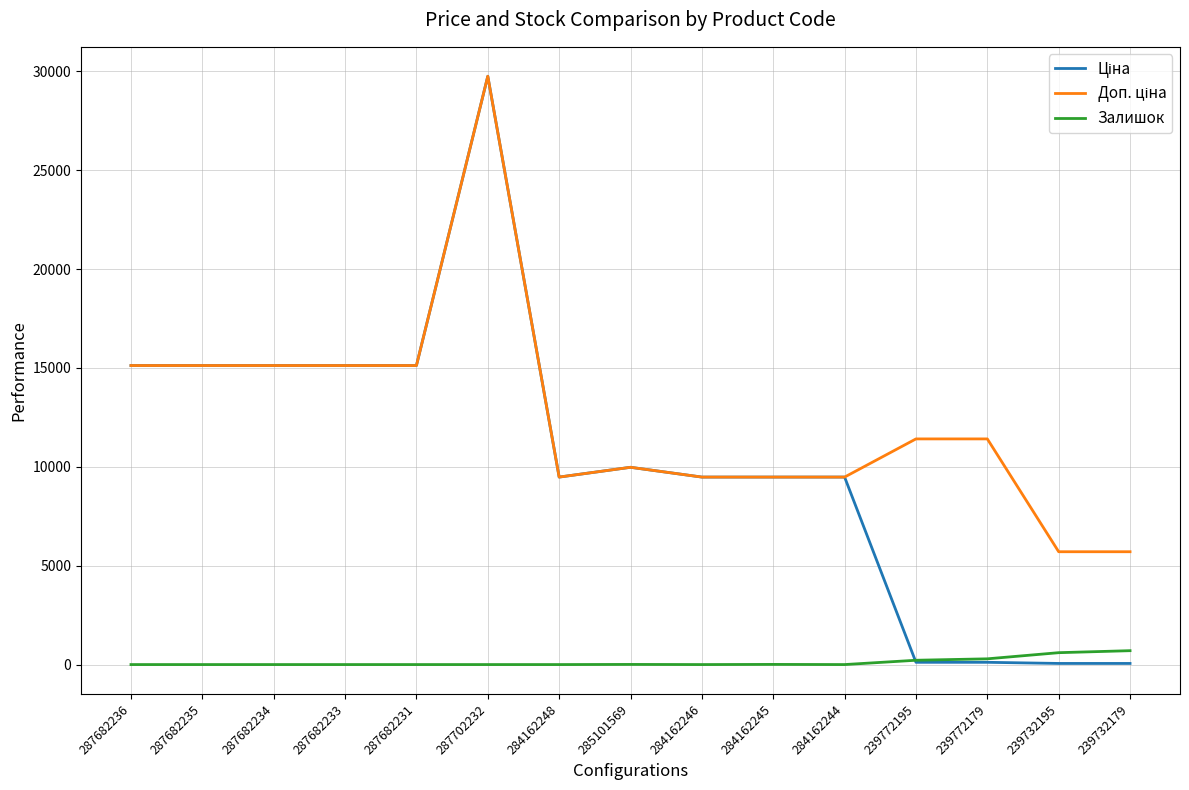

At how many categories does at least one series exceed 21054?

1